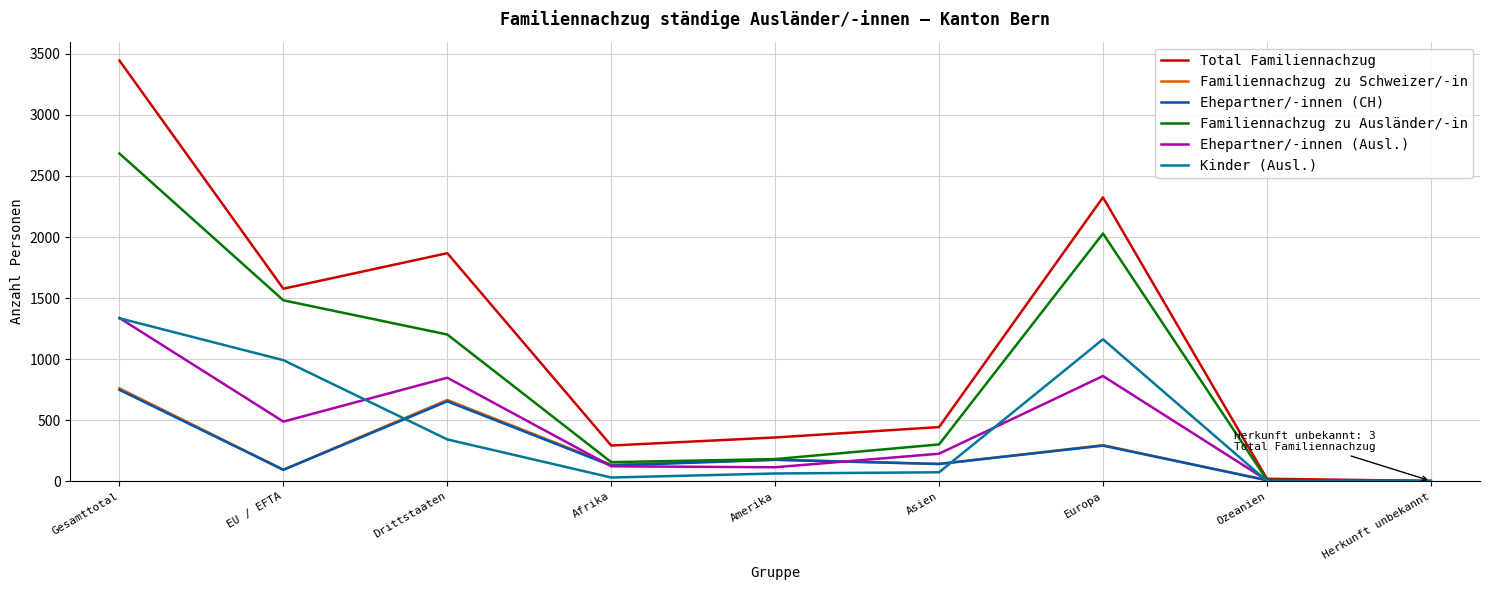

At which category does the chart reach its minimum across all series?

Herkunft unbekannt